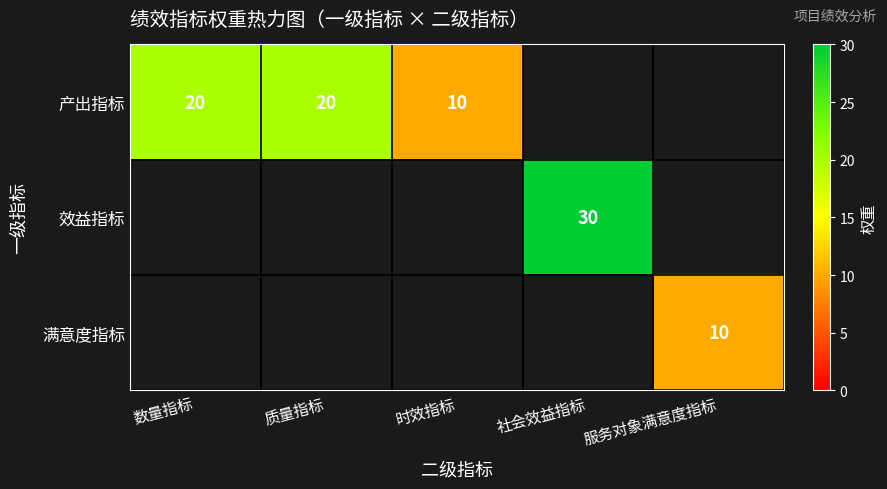

Is it true that 满意度指标 equals 10 at 服务对象满意度指标?

True